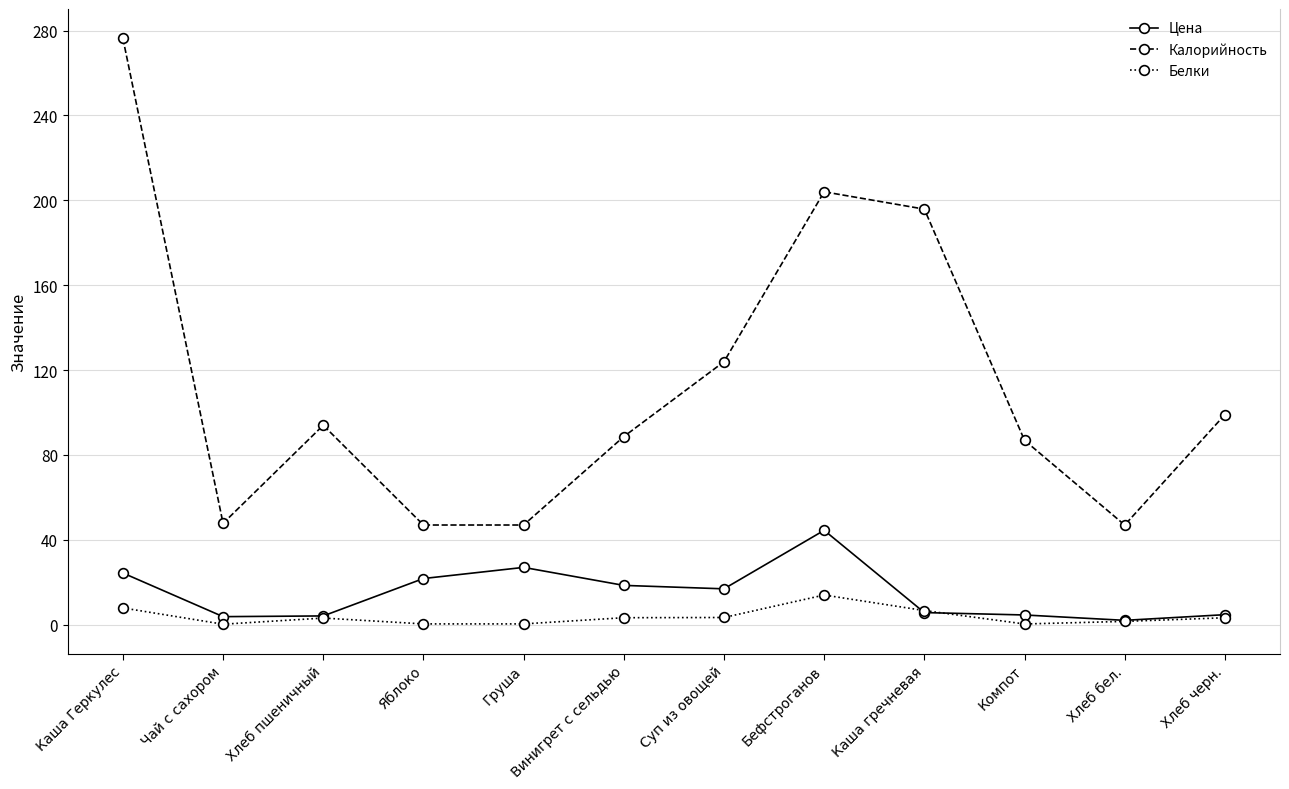

At which category is the sum across all series the highest?

Каша Геркулес